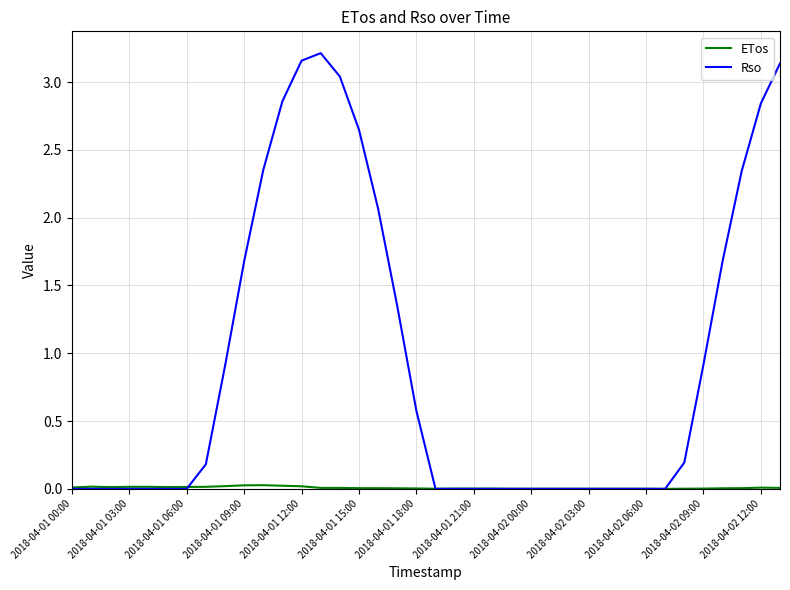

Which series has the largest range (max minus min)?

Rso